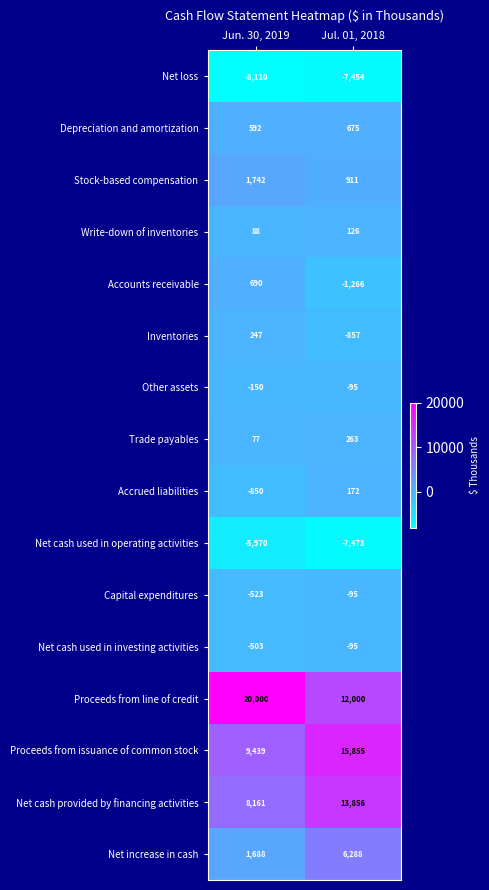

What is the total value across all series at Jul. 01, 2018?

32811